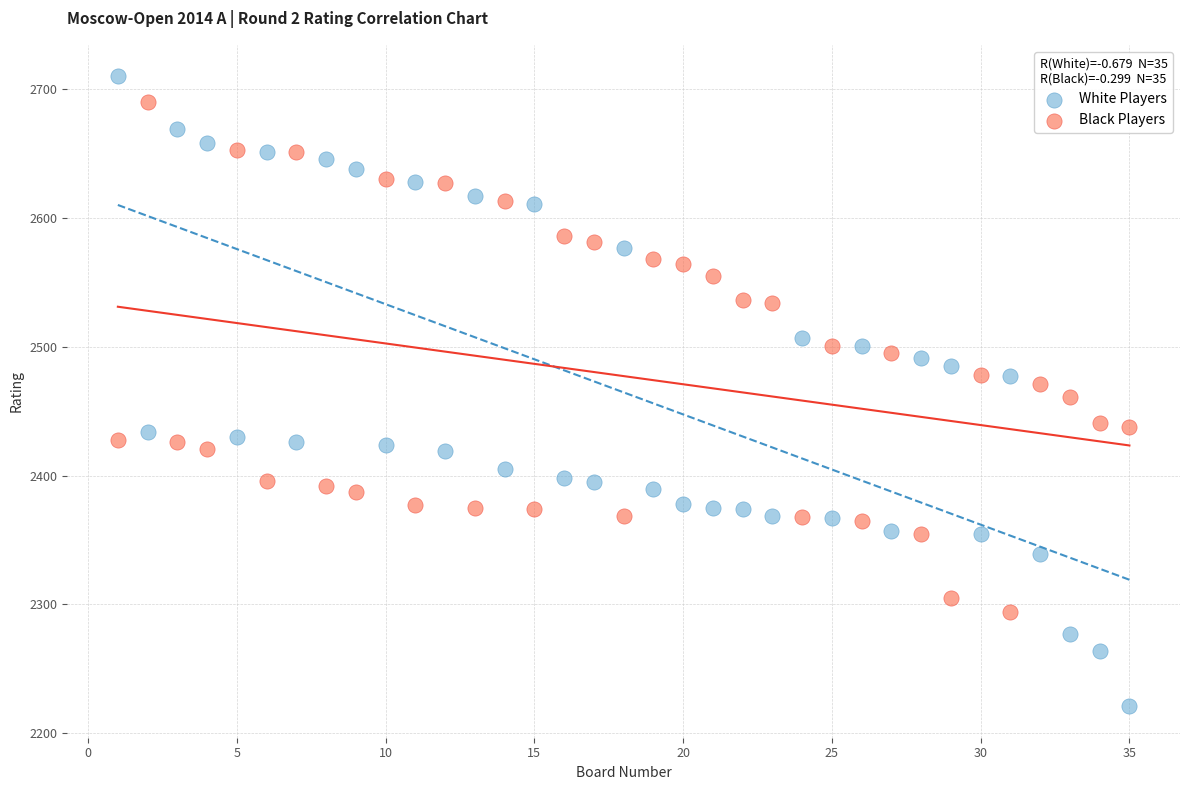

What is the X range (max minus min) for the scatter plot?

34